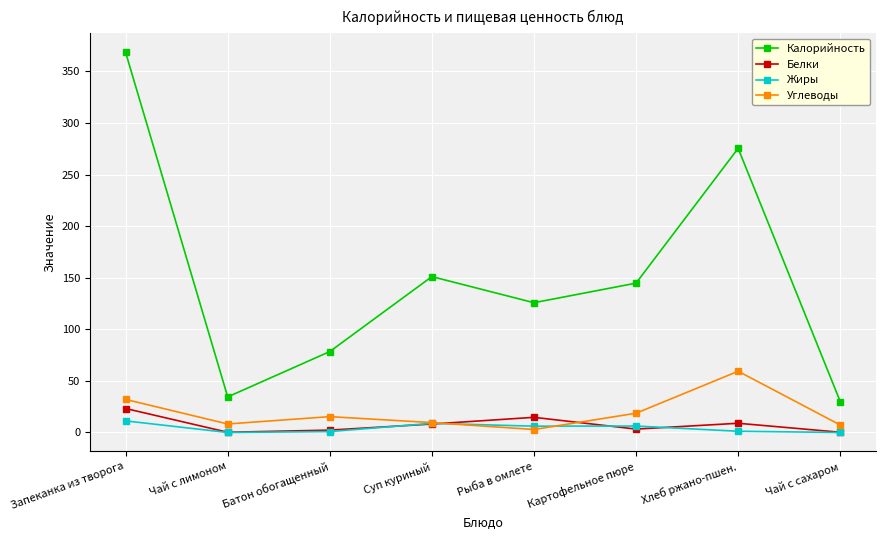

How many interior local peaks does the Калорийность series have?

2